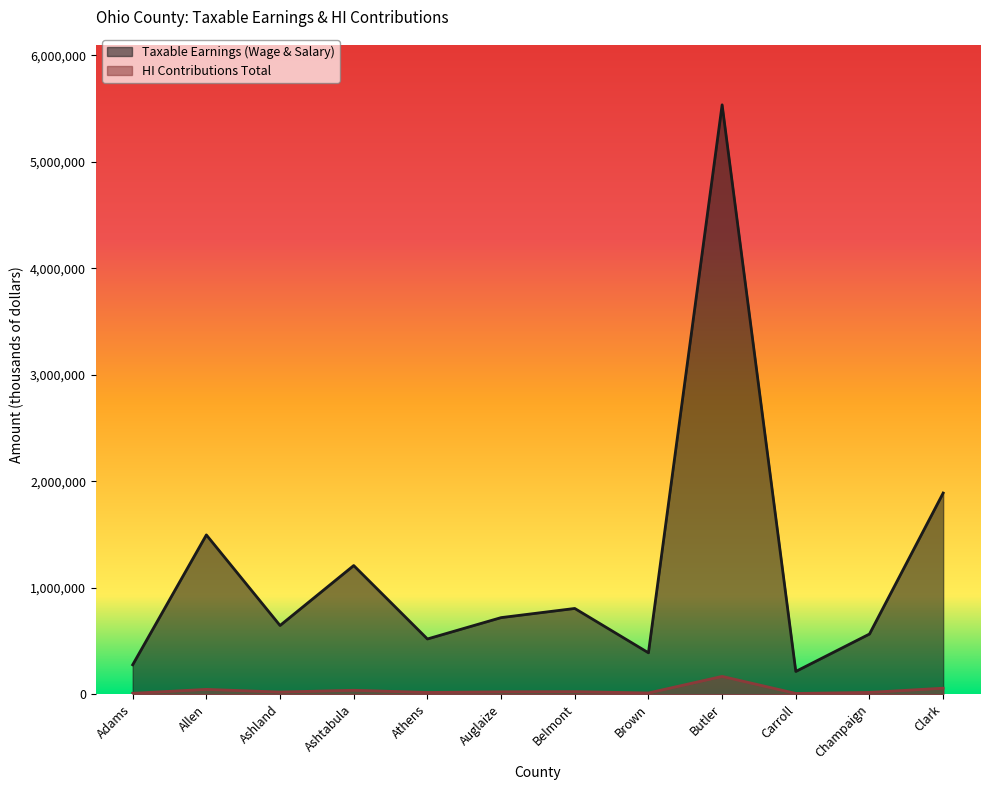

True or false: Wage and salary (Taxable earnings) and HI contributions Total intersect in this chart.

False